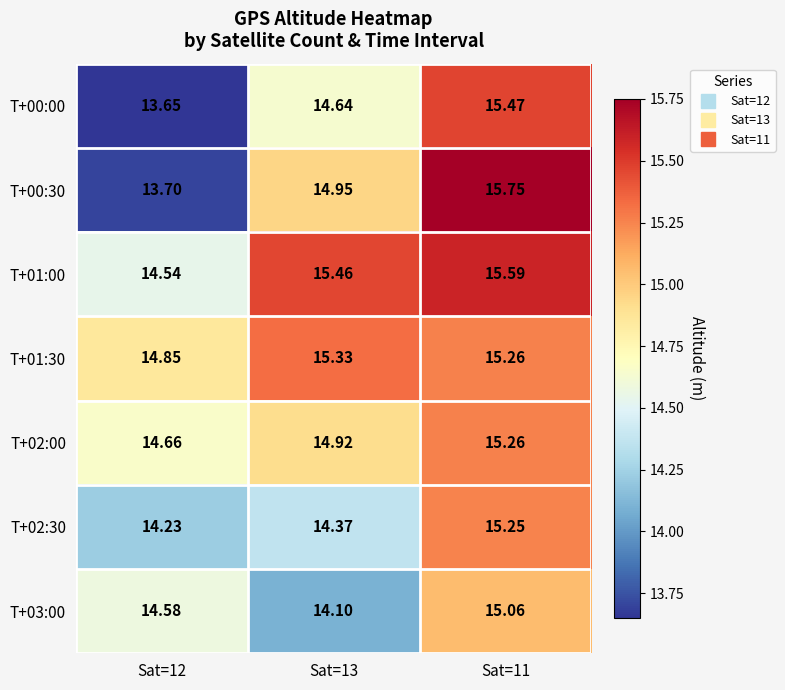

Which series changed the most between Sat=12 and Sat=13?

T+00:30